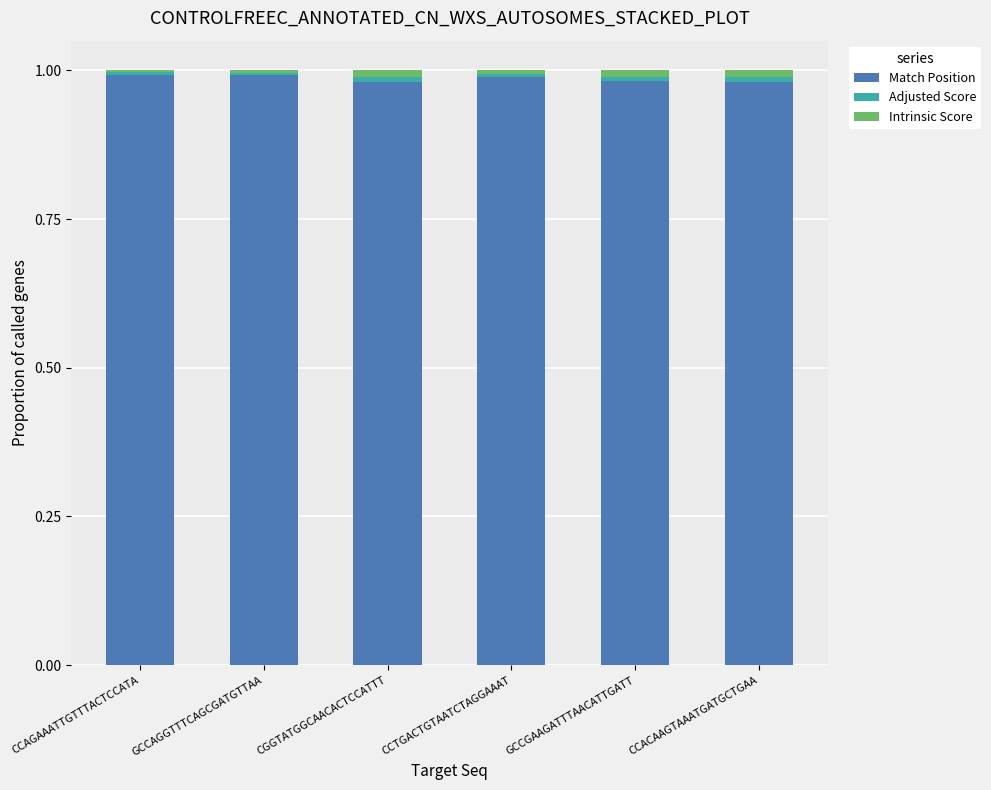

The Match Position series shows 1.0 at CCACAAGTAAATGATGCTGAA. True or false?

True